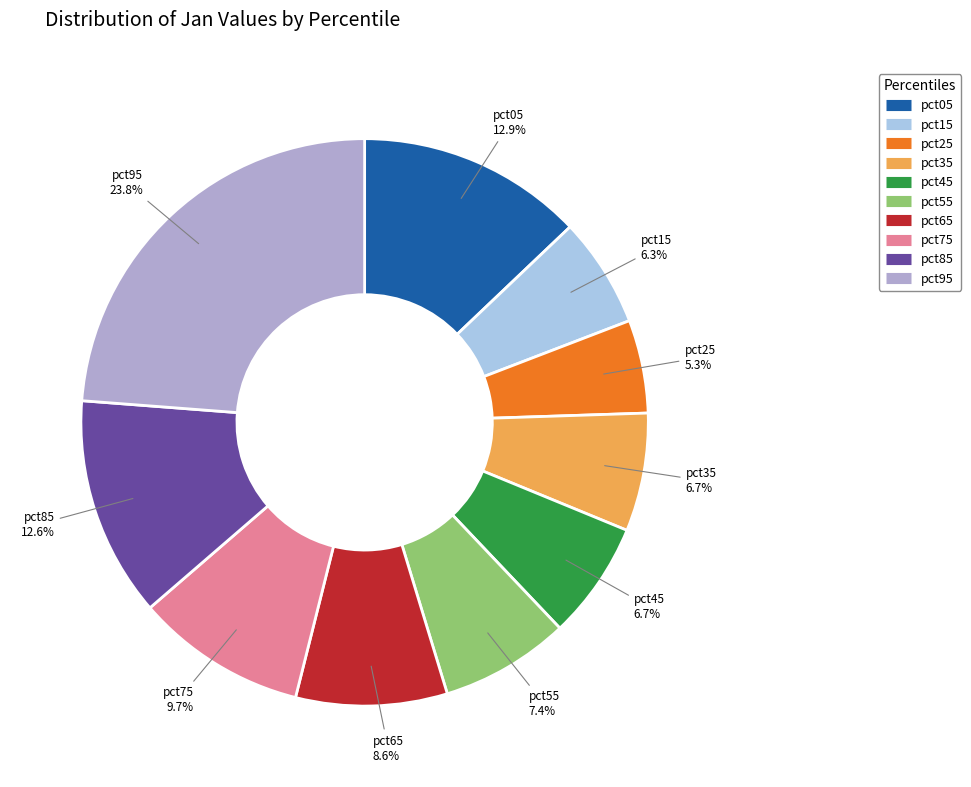

What percentage is NOT represented by pct25?

94.7%